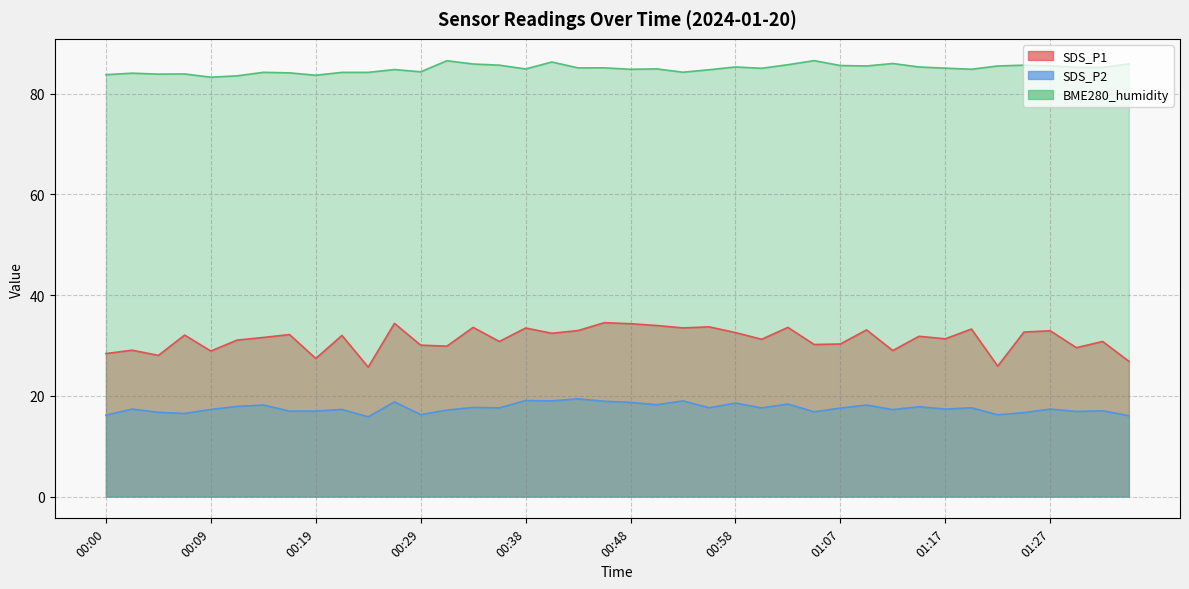

Does the chart display data point markers on the line(s)?

No